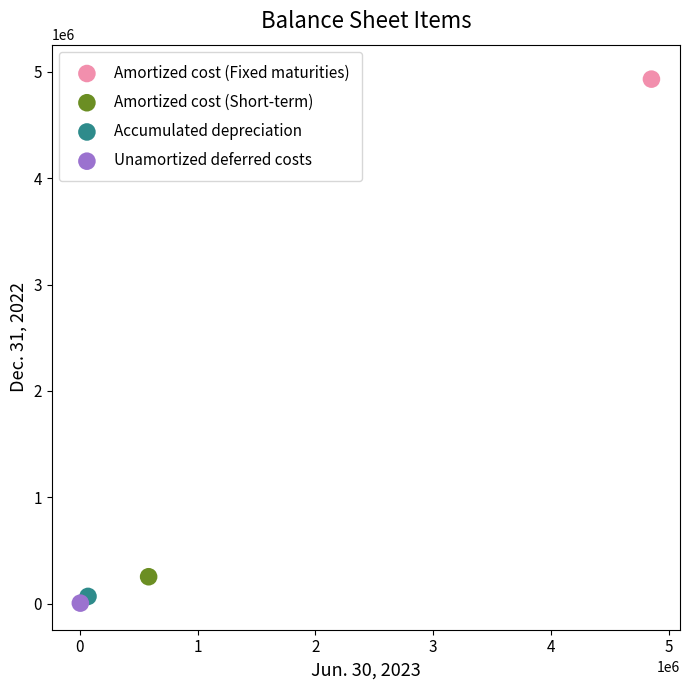

What are all the series names shown in the legend?

Amortized cost (Fixed maturities), Amortized cost (Short-term), Accumulated depreciation, Unamortized deferred costs